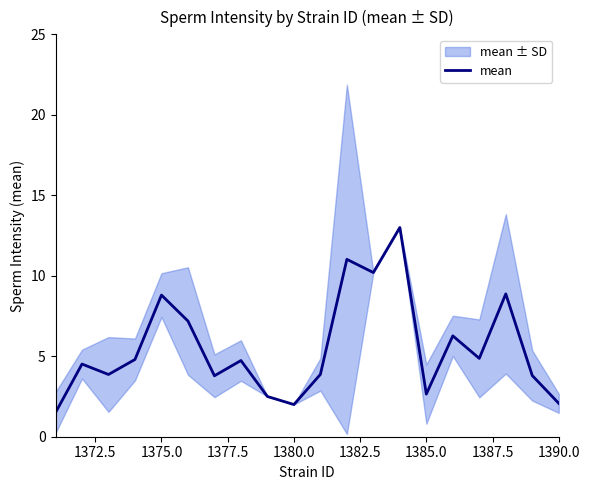

True or false: the data has more than 2 interior local peaks.

True